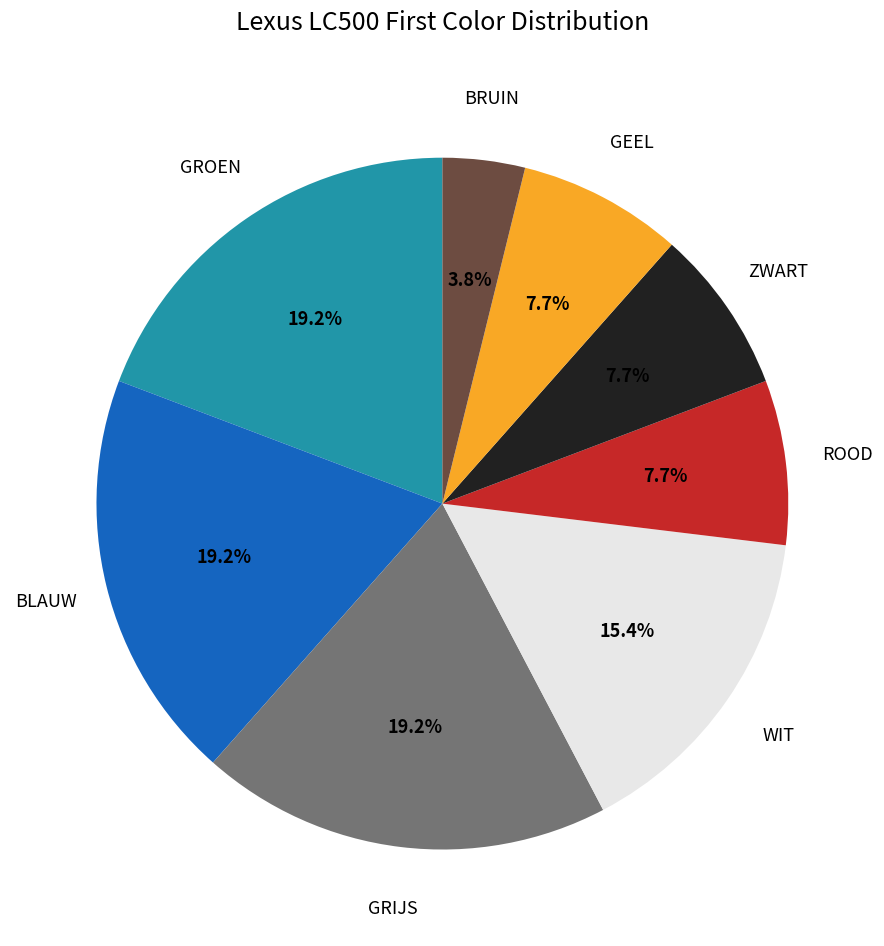

To the nearest percent, what portion does BRUIN represent?

4%